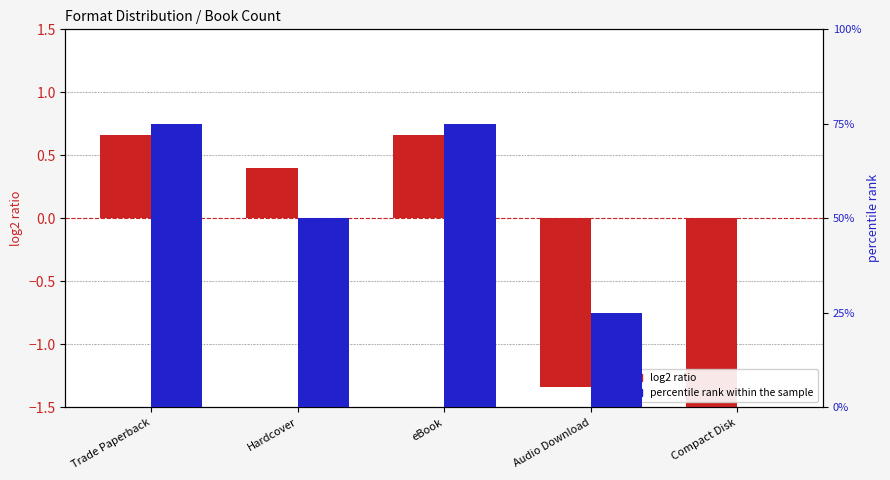

True or false: percentile rank within the sample has a value of 117.1 at eBook.

False